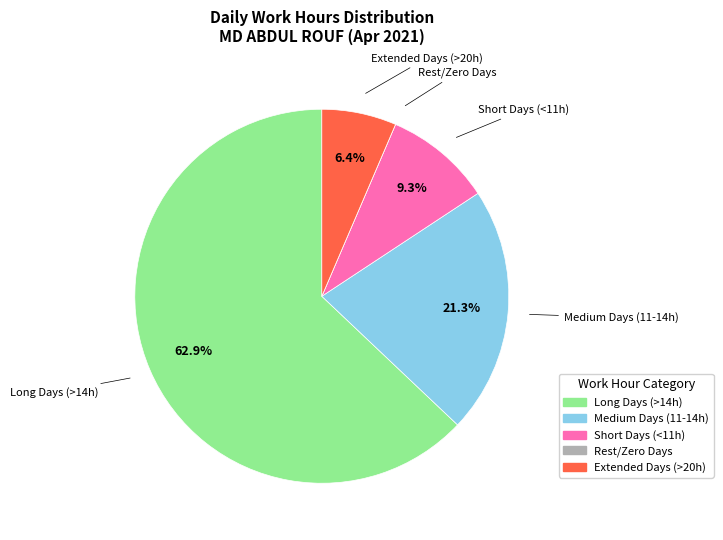

Is there a majority slice in this chart?

Yes